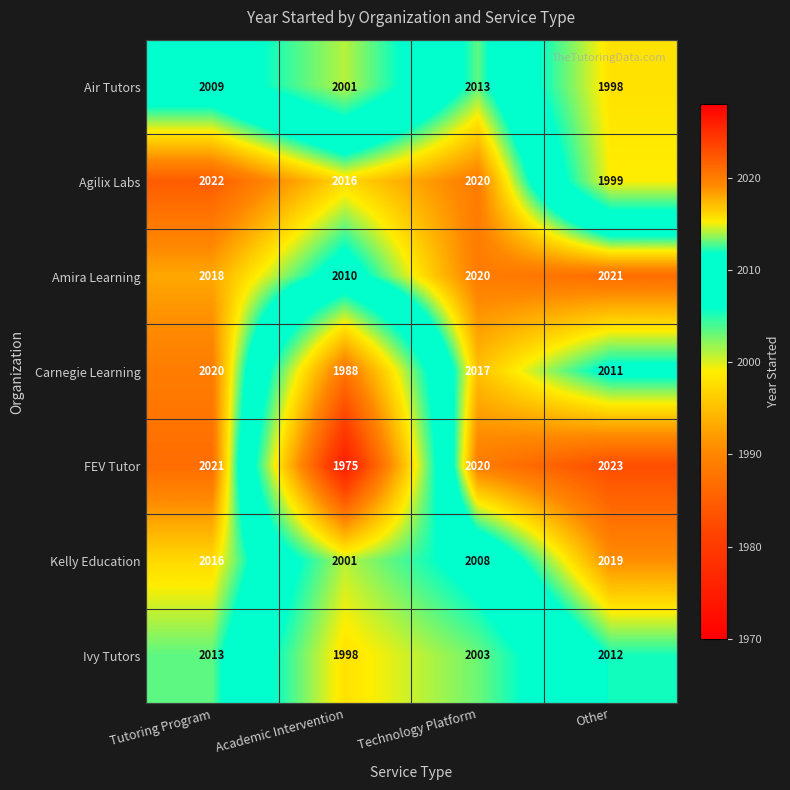

Reading left to right, what are all the values shown in this chart?

Air Tutors: Tutoring Program=2009	Academic Intervention=2001	Technology Platform=2013	Other=1998
Agilix Labs: Tutoring Program=2022	Academic Intervention=2016	Technology Platform=2020	Other=1999
Amira Learning: Tutoring Program=2018	Academic Intervention=2010	Technology Platform=2020	Other=2021
Carnegie Learning: Tutoring Program=2020	Academic Intervention=1988	Technology Platform=2017	Other=2011
FEV Tutor: Tutoring Program=2021	Academic Intervention=1975	Technology Platform=2020	Other=2023
Kelly Education: Tutoring Program=2016	Academic Intervention=2001	Technology Platform=2008	Other=2019
Ivy Tutors: Tutoring Program=2013	Academic Intervention=1998	Technology Platform=2003	Other=2012